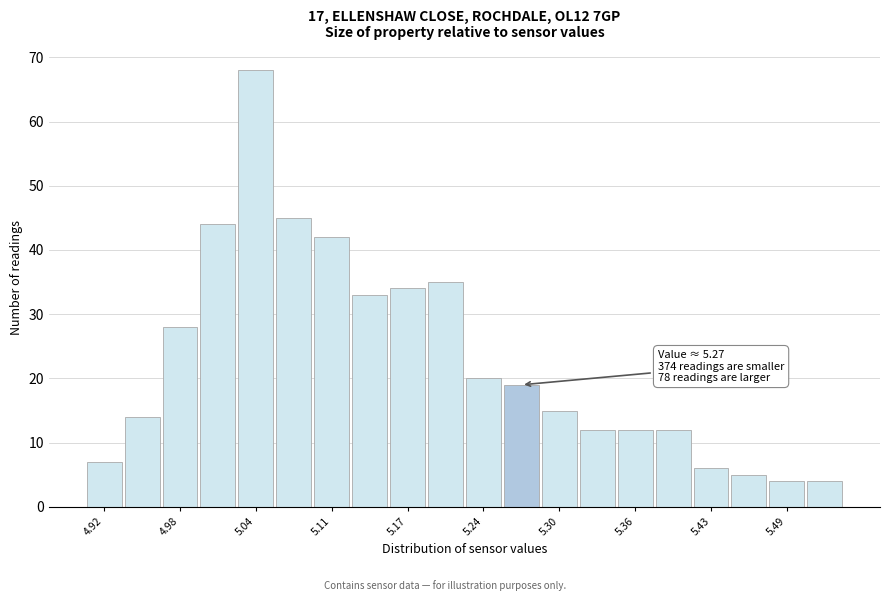

Around what value on the x-axis is the tallest bar? Give the approximate position of its centre, as read against the axis.

5.04